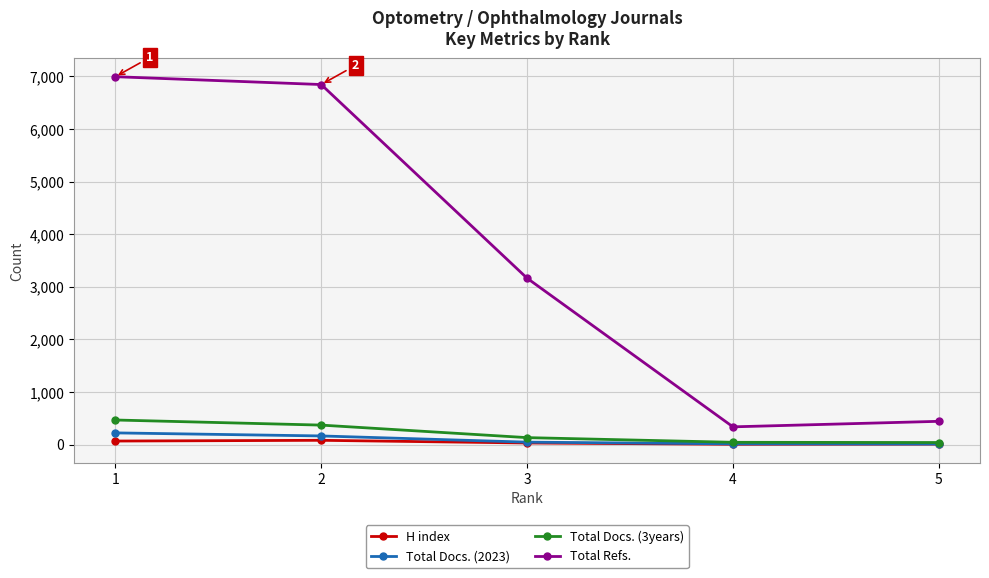

At which category is the sum across all series the highest?

1